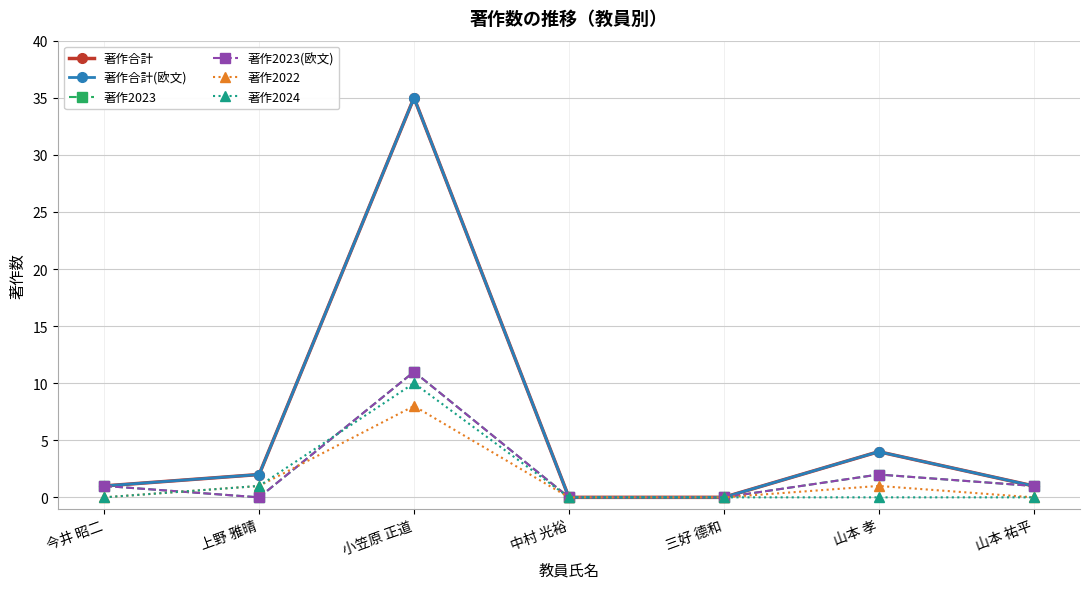

Does the chart have visible grid lines?

Yes